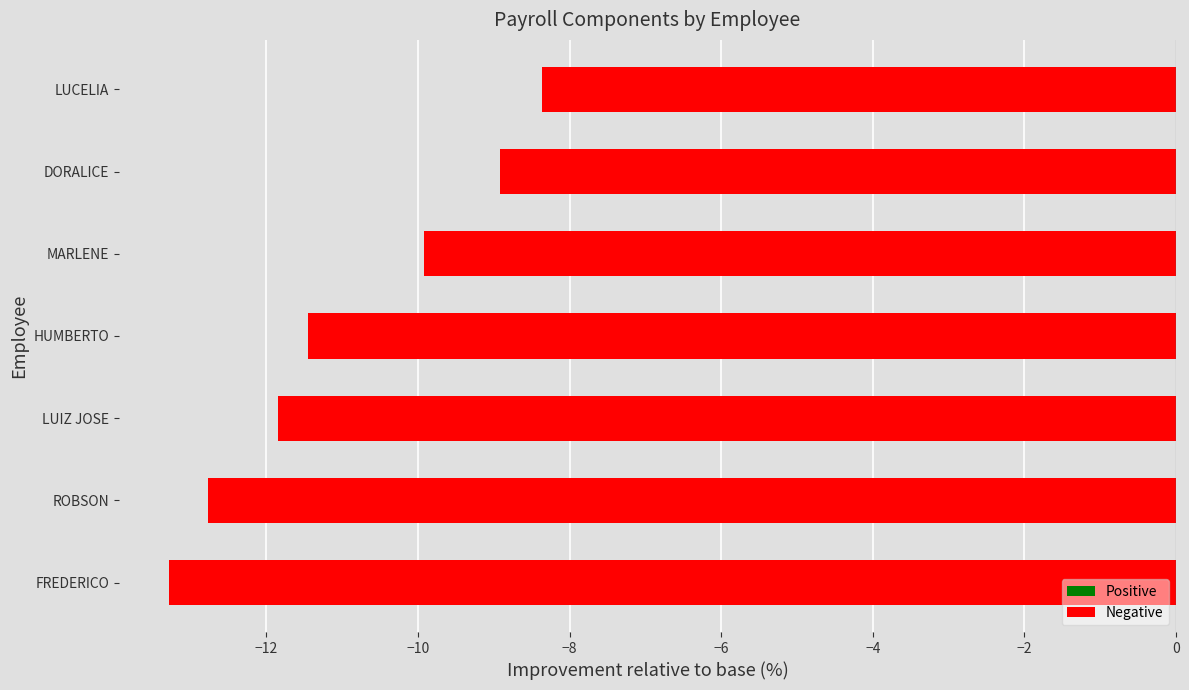

What is the approximate value at LUCELIA?

-8.4